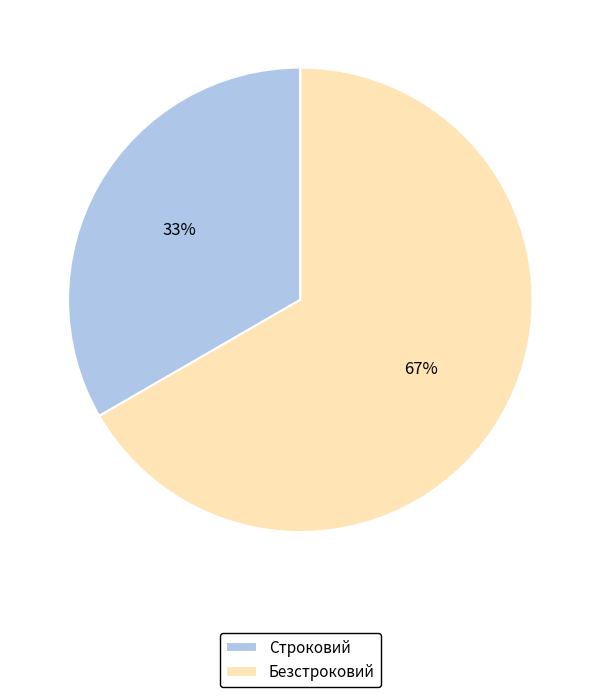

To the nearest percent, what is the combined percentage of Строковий and Безстроковий?

100%